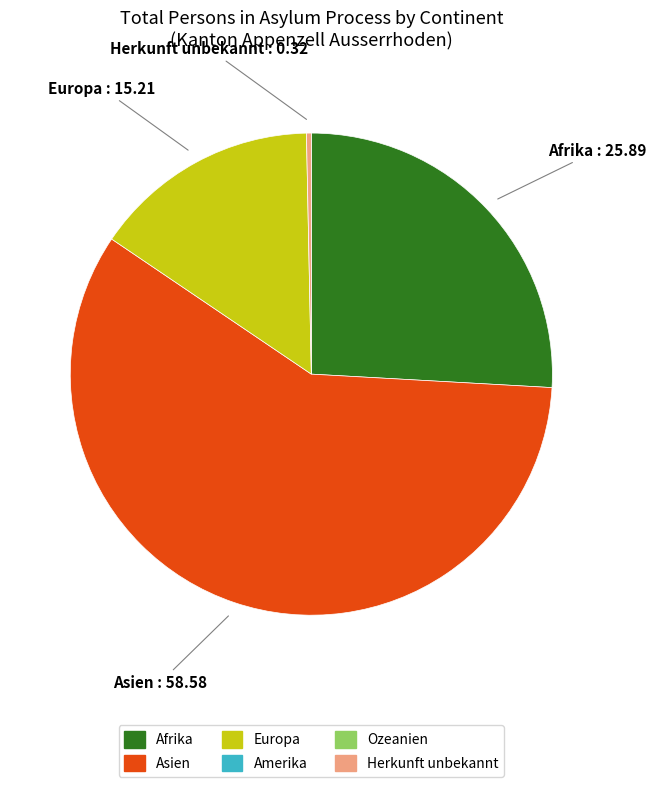

Does any single category account for the majority?

Yes